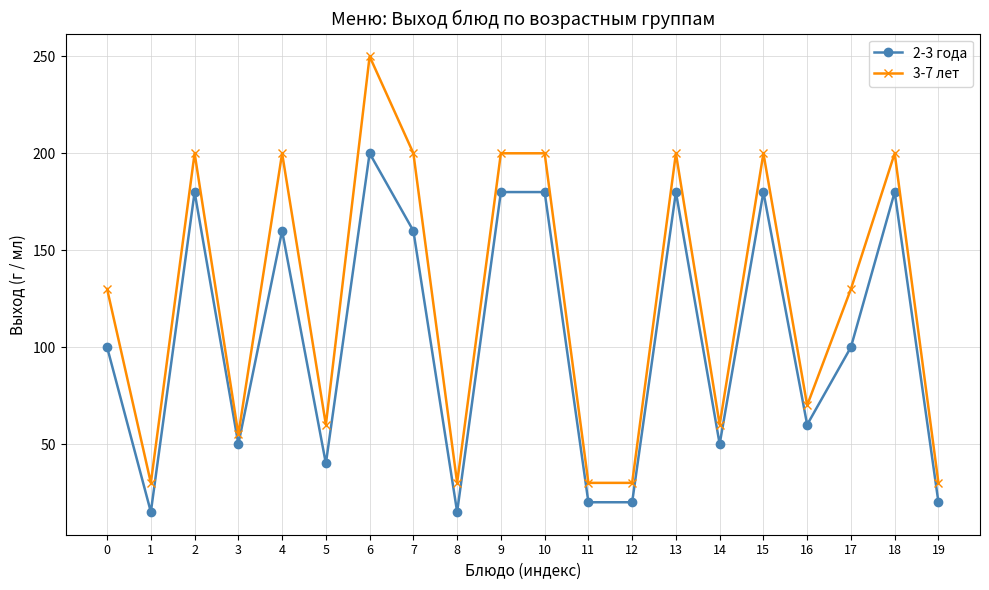

What is the difference between the maximum and second lowest values in the 3-7 лет series?

220